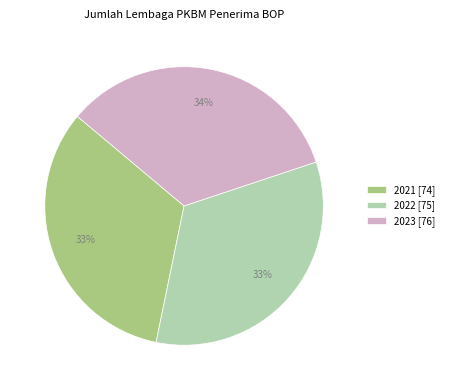

What is the ratio of the value at 2023 [76] to the value at 2022 [75]?

1.0